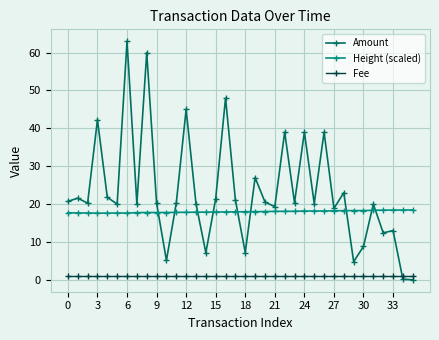

What is the value of the Height (scaled) point at the 31st from the left?

18.3